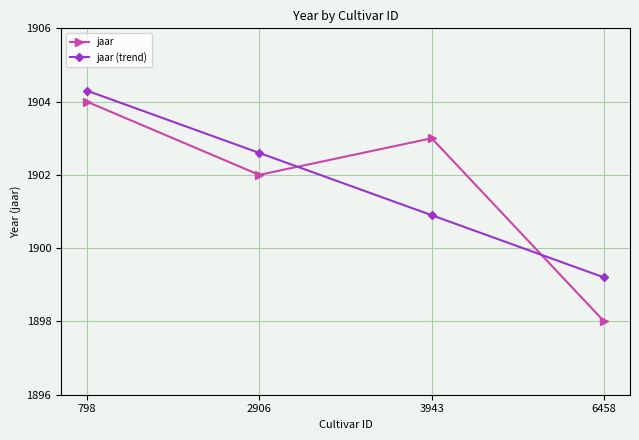

How many intersections are there between jaar (trend) and jaar?

2